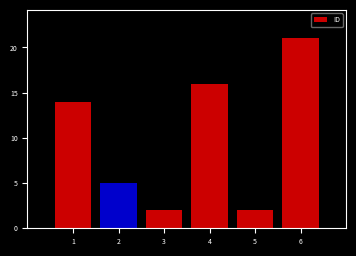

Reading right to left, extract all data points from this chart.

6=21	5=2	4=16	3=2	2=5	1=14